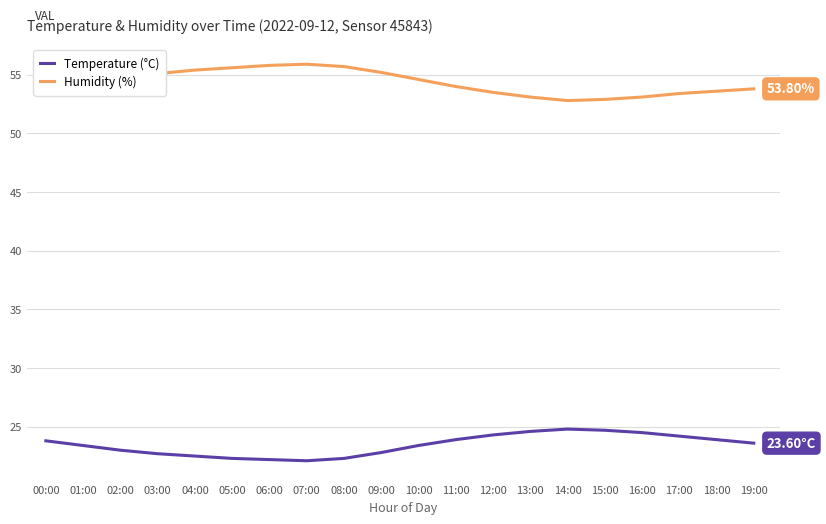

Rank the series by their maximum value, from highest to lowest.

Humidity (%), Temperature (°C)